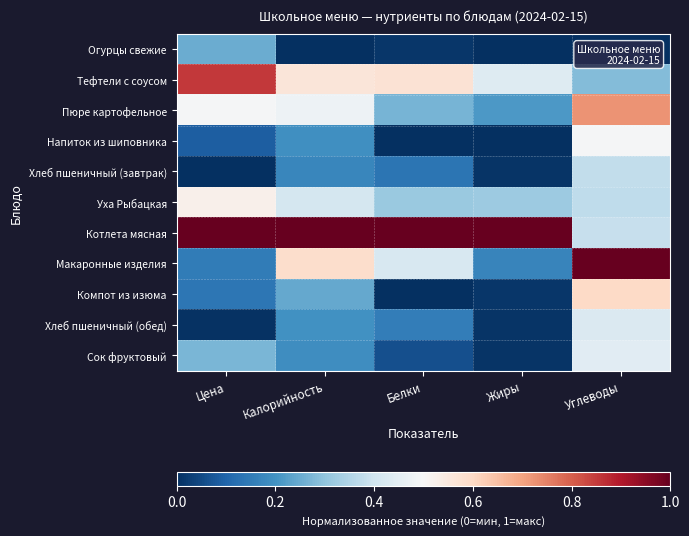

Between Цена and Белки, which is larger?

Цена